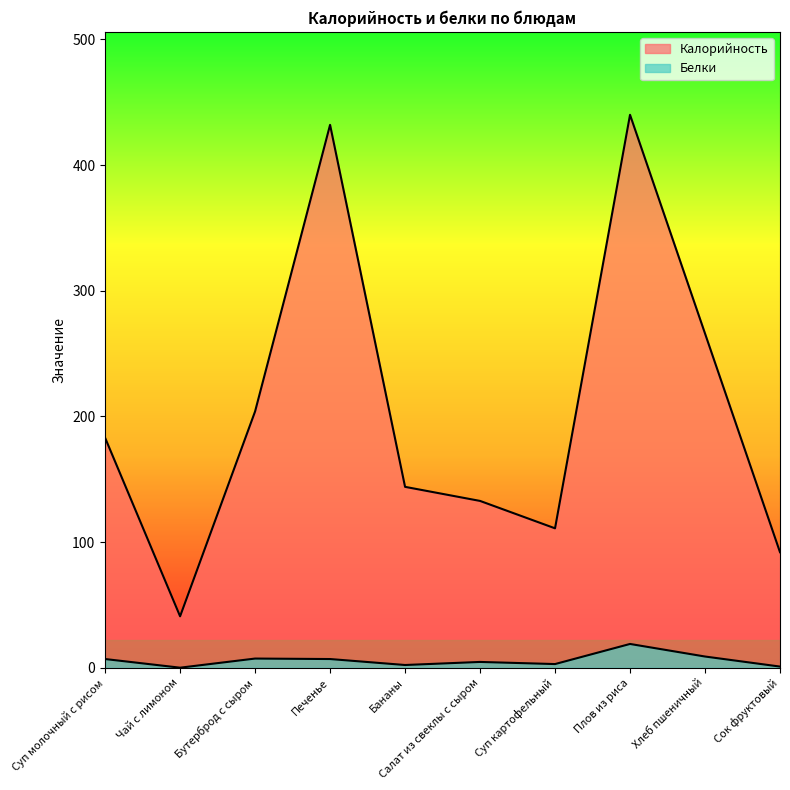

List the series in order of their overall mean, highest first.

Калорийность, Белки